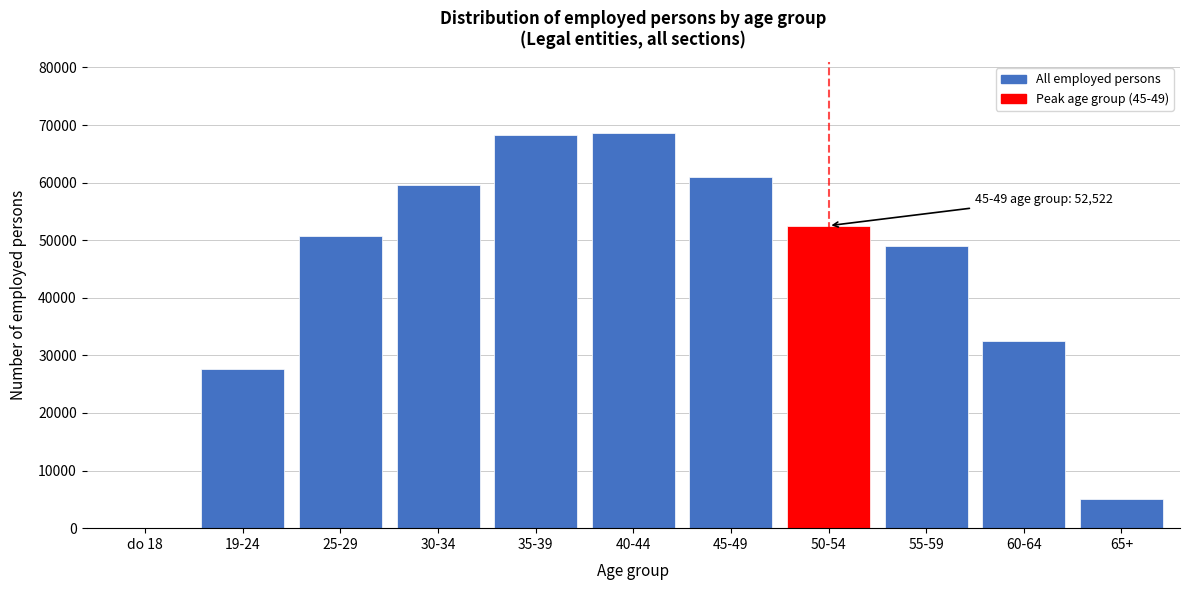

What is the change in value from 45-49 to 60-64?

-28489